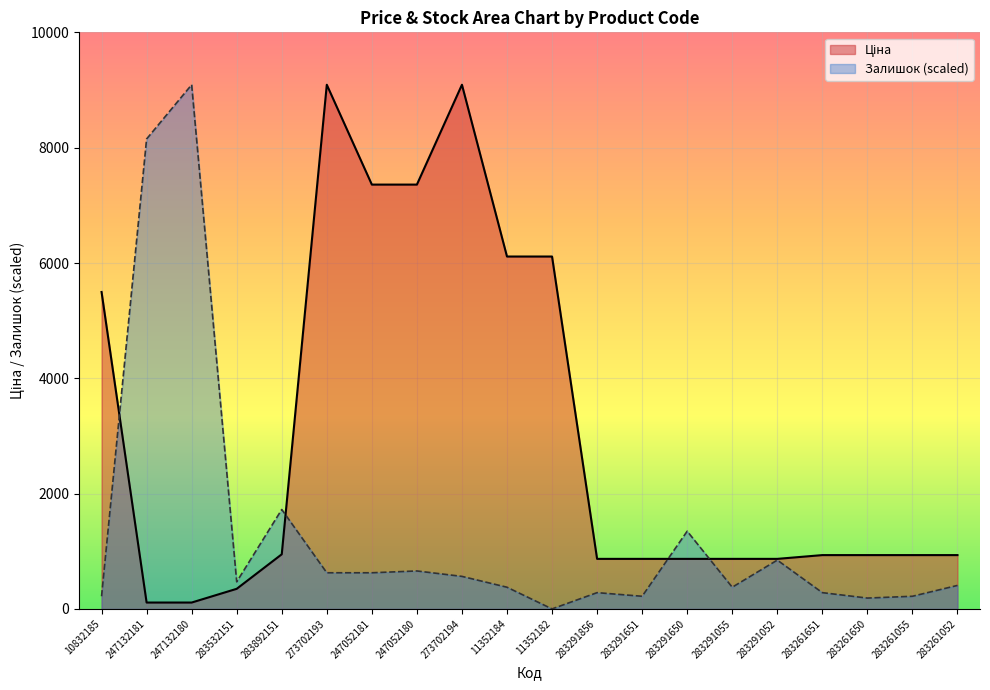

Where is Залишок nearest to the value 4546?

283892151